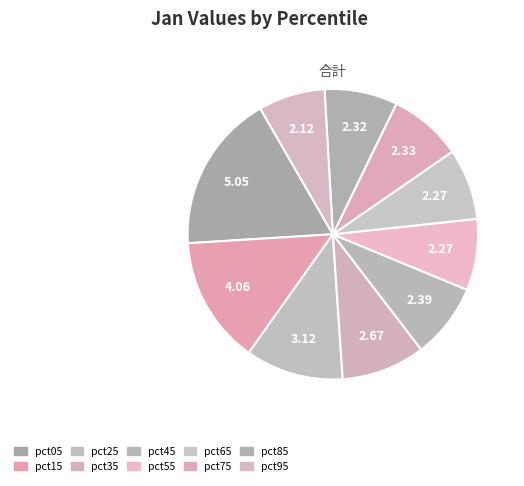

True or false: pct05 accounts for 4% of the total.

False